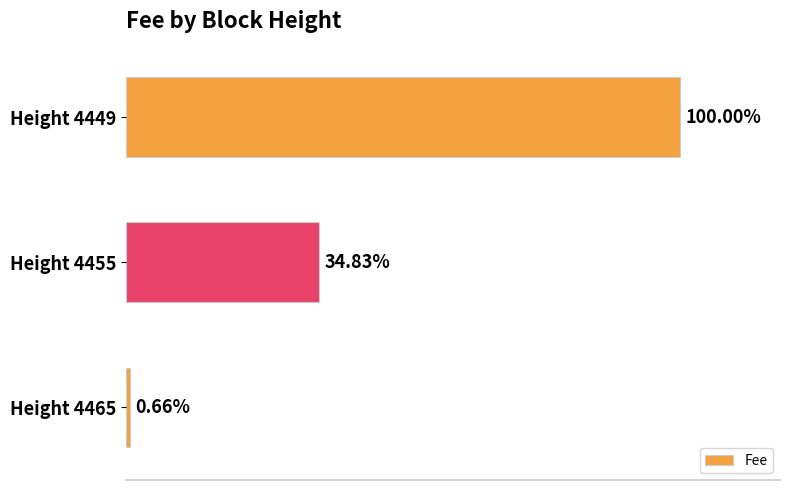

Are the bars horizontal?

Yes